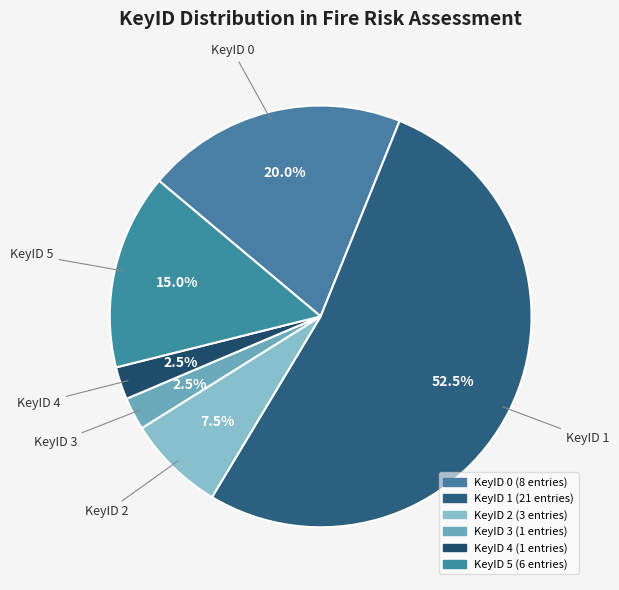

How many segments does this pie chart have?

6